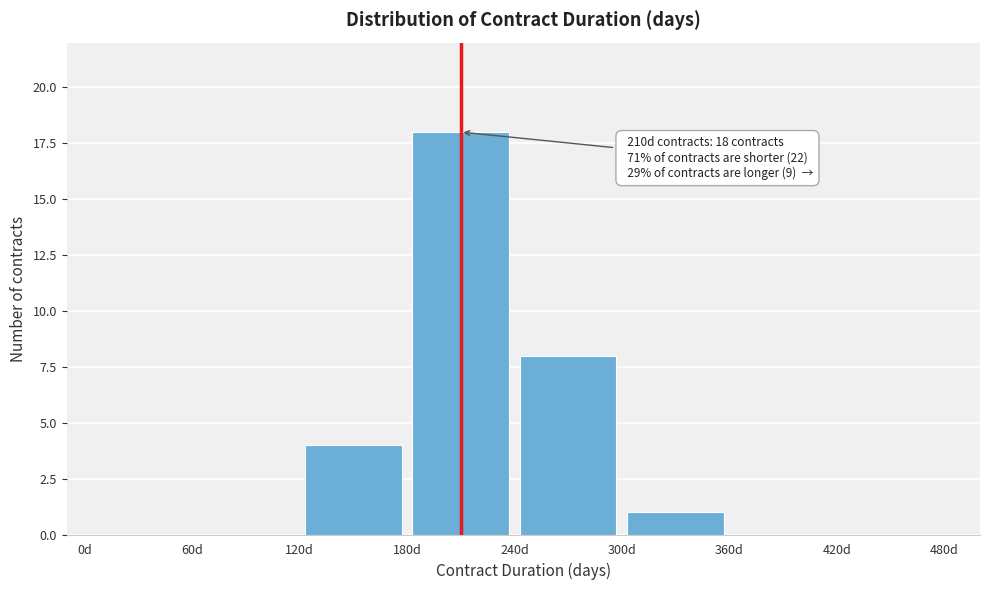

Over which range of the x-axis is the bar tallest?

180 to 240